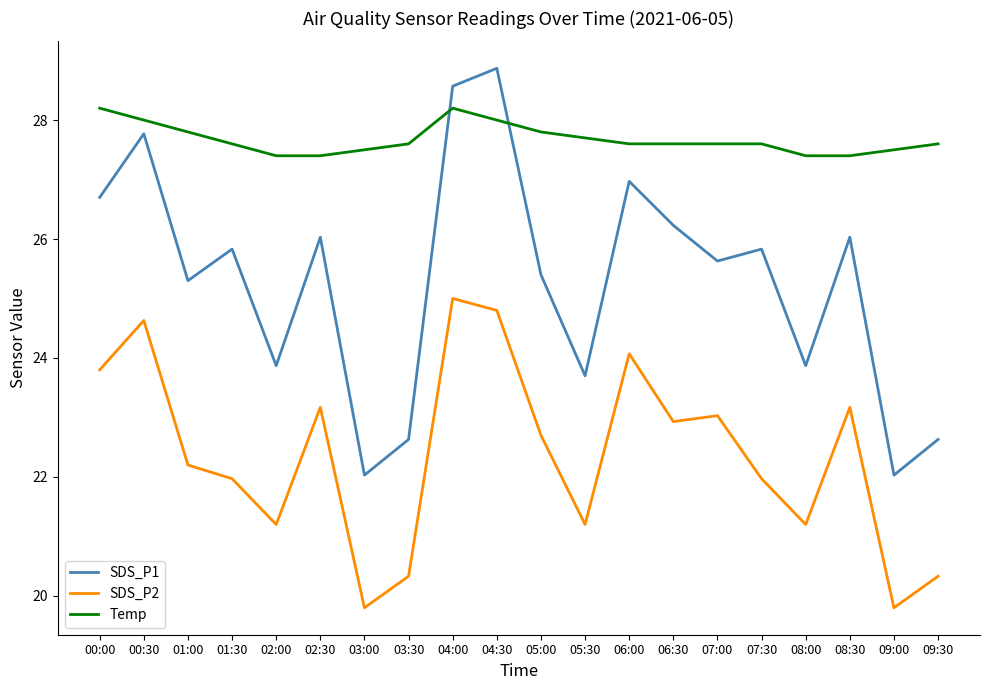

List the series in order of their overall mean, highest first.

Temp, SDS_P1, SDS_P2